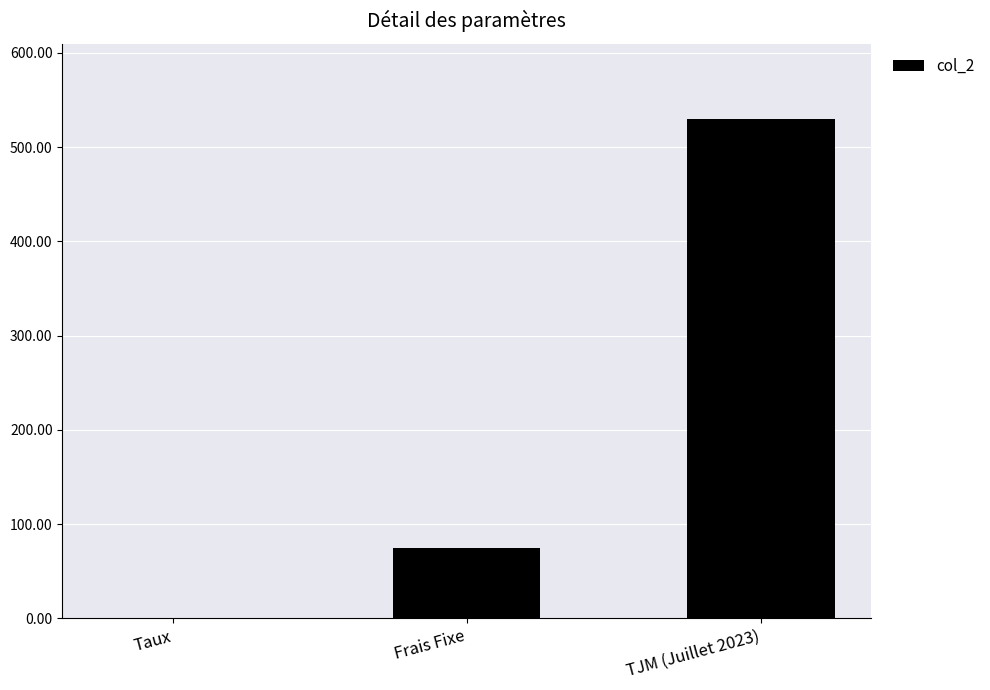

Reading left to right, extract all data points from this chart.

Taux=0.1	Frais Fixe=75.0	TJM (Juillet 2023)=530.0